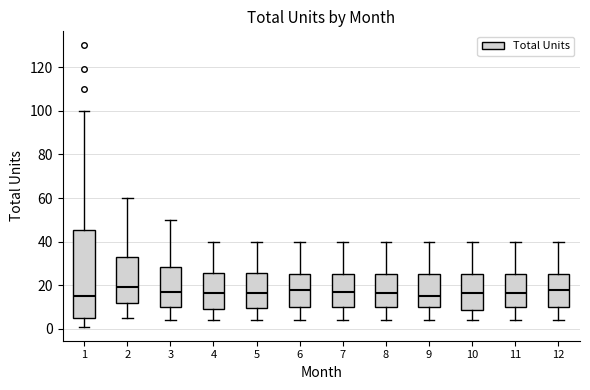

Where does the lower whisker of the box at x = 11 end on the y-axis? The values are not printed on the chart, so give them approximately, as read against the axis.

4